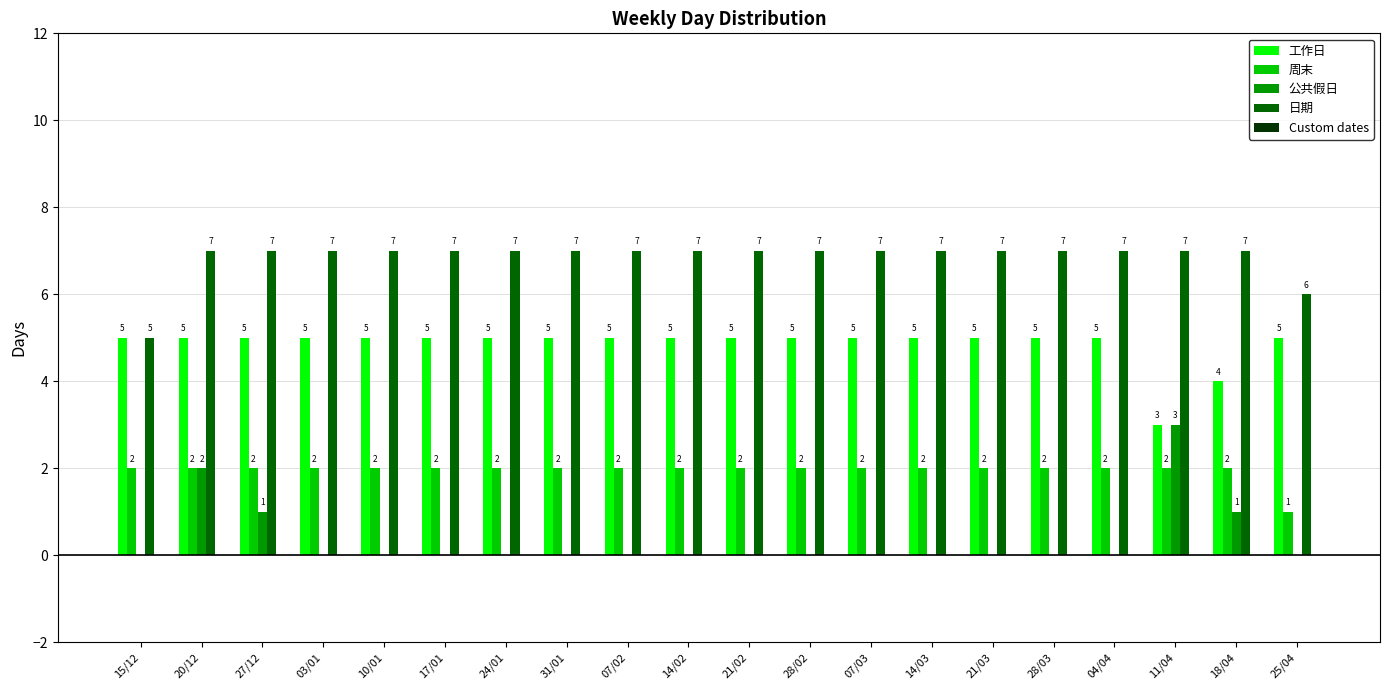

What is the greatest value displayed?

7